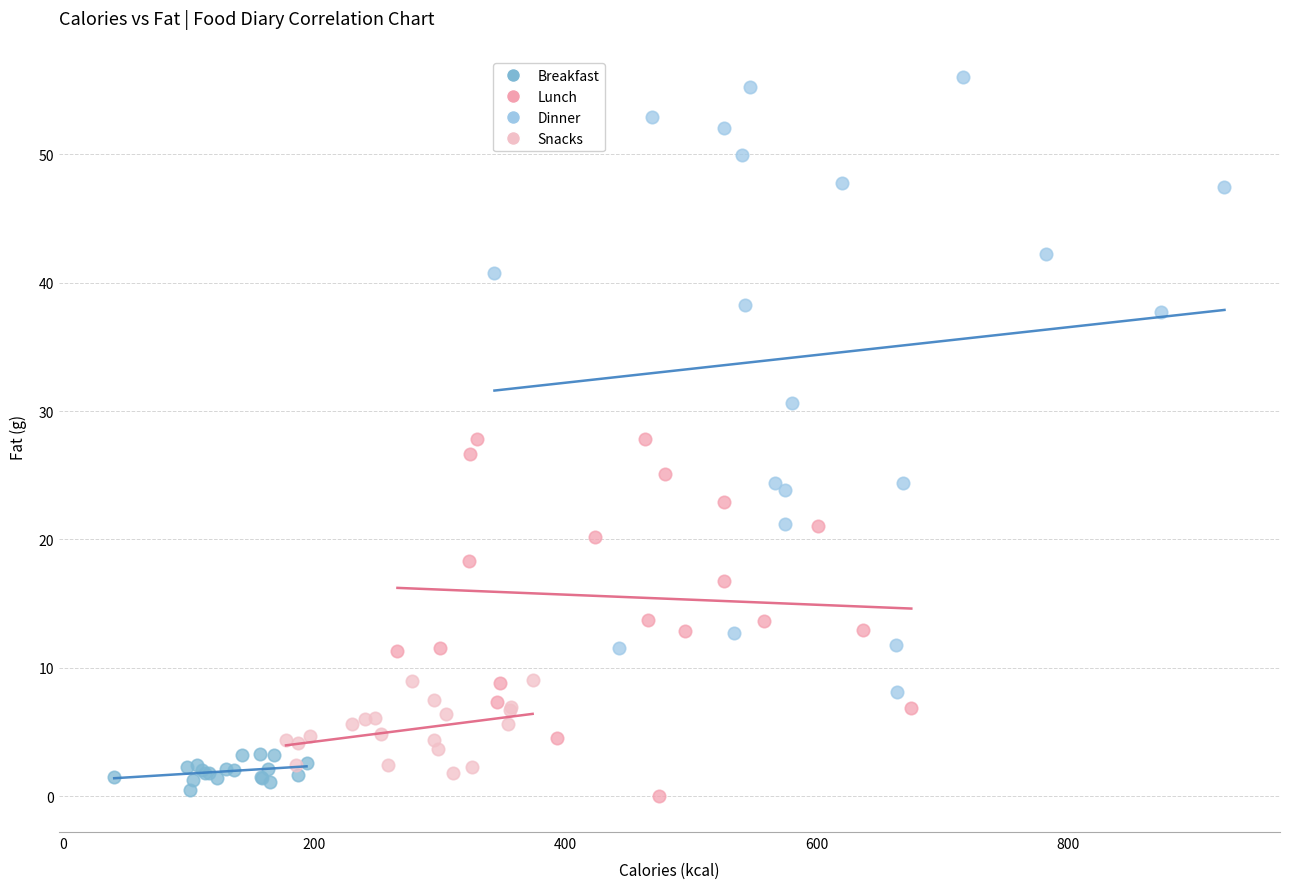

Which series reaches the maximum Y coordinate?

Dinner